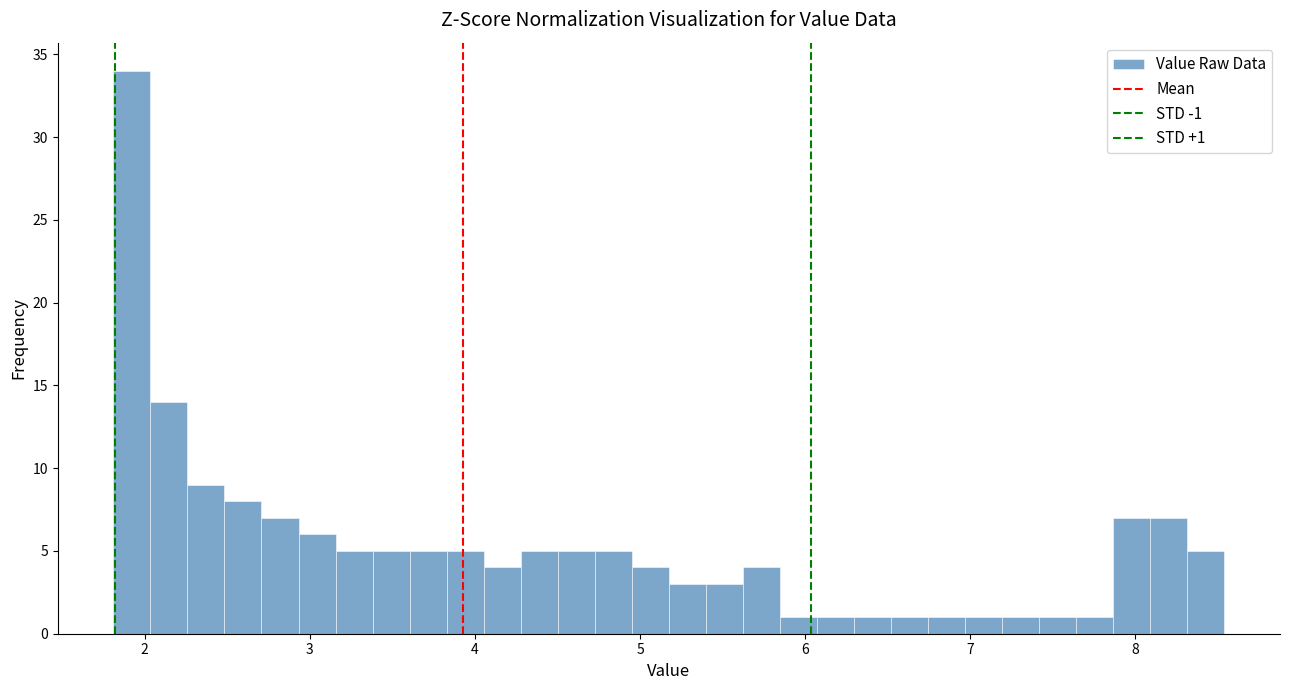

Around what value on the x-axis is the tallest bar? Give the approximate position of its centre, as read against the axis.

1.9